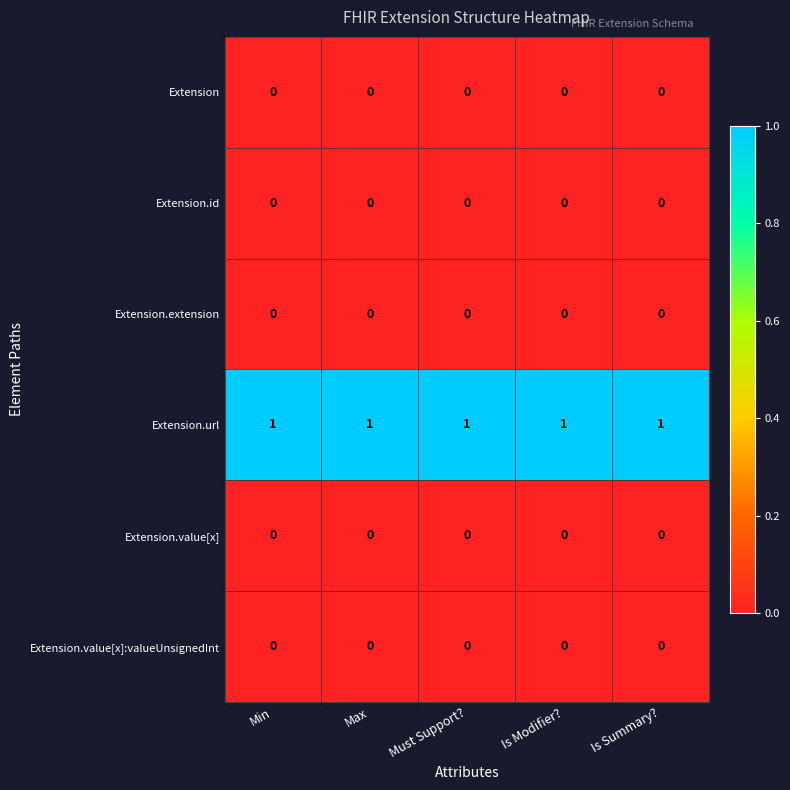

Is it true that Extension.url equals 1 at Is Summary??

True